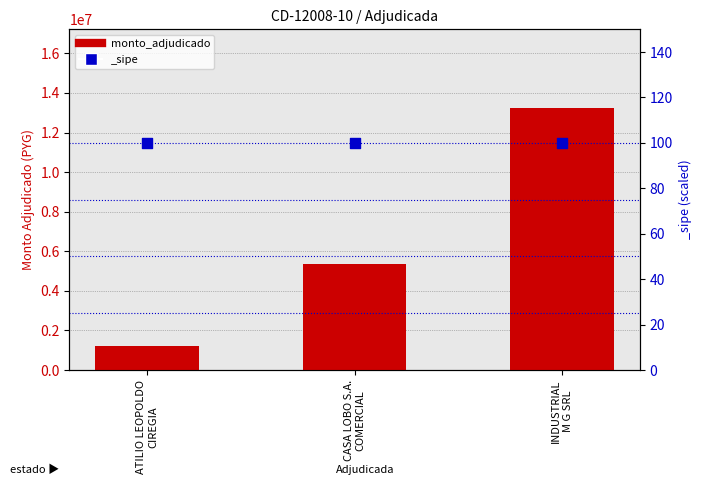

Which has a higher value, ATILIO LEOPOLDO
CIREGIA or CASA LOBO S.A.
COMERCIAL?

CASA LOBO S.A.
COMERCIAL